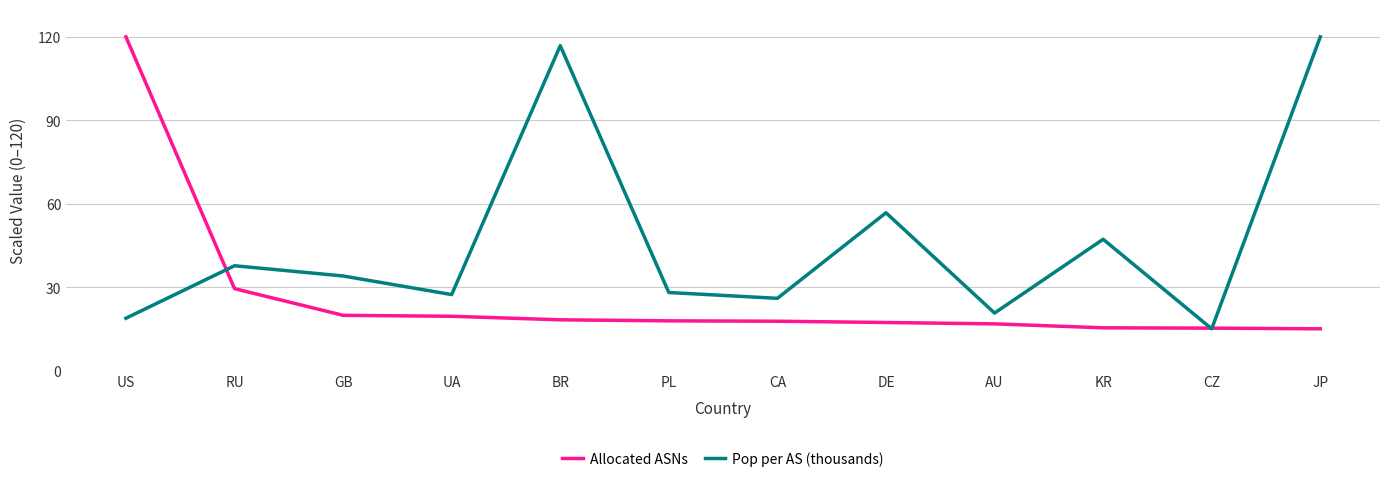

What is the minimum value for Allocated ASNs?

15.0